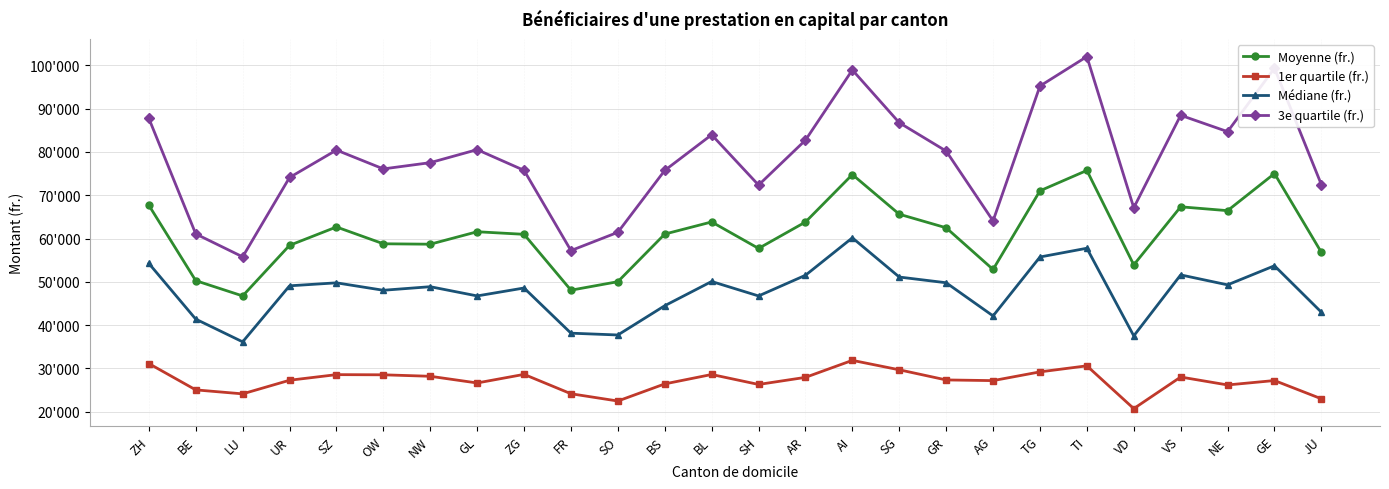

True or false: 3e quartile (fr.) has a value of 57217.5 at FR.

True